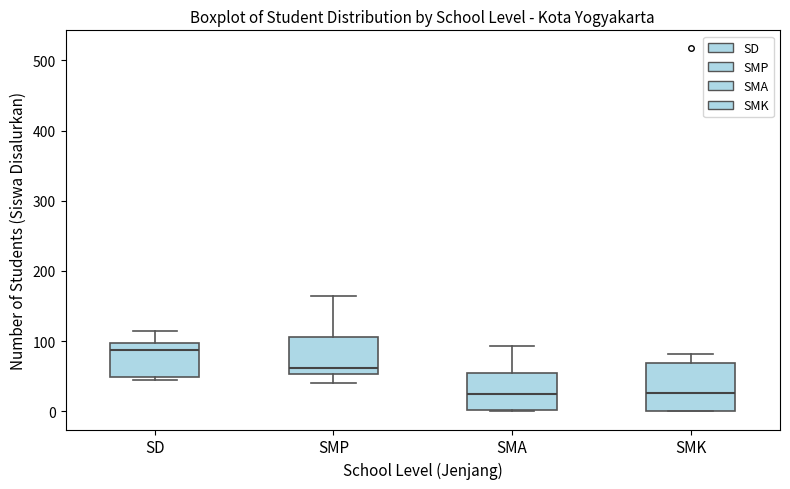

Where is the upper edge of the box for SD on the y-axis? The values are not printed on the chart, so give them approximately, as read against the axis.

100